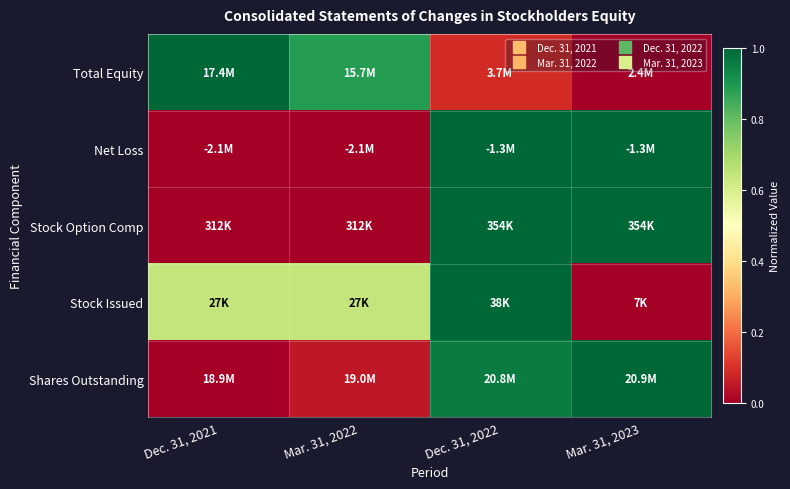

Reading left to right, transcribe all the data shown in this chart.

Total Equity: Dec. 31, 2021=1.0	Mar. 31, 2022=0.9	Dec. 31, 2022=0.1	Mar. 31, 2023=0.0
Net Loss: Dec. 31, 2021=0.0	Mar. 31, 2022=0.0	Dec. 31, 2022=1.0	Mar. 31, 2023=1.0
Stock Option Comp: Dec. 31, 2021=0.0	Mar. 31, 2022=0.0	Dec. 31, 2022=1.0	Mar. 31, 2023=1.0
Stock Issued: Dec. 31, 2021=0.6	Mar. 31, 2022=0.6	Dec. 31, 2022=1.0	Mar. 31, 2023=0.0
Shares Outstanding: Dec. 31, 2021=0.0	Mar. 31, 2022=0.1	Dec. 31, 2022=1.0	Mar. 31, 2023=1.0